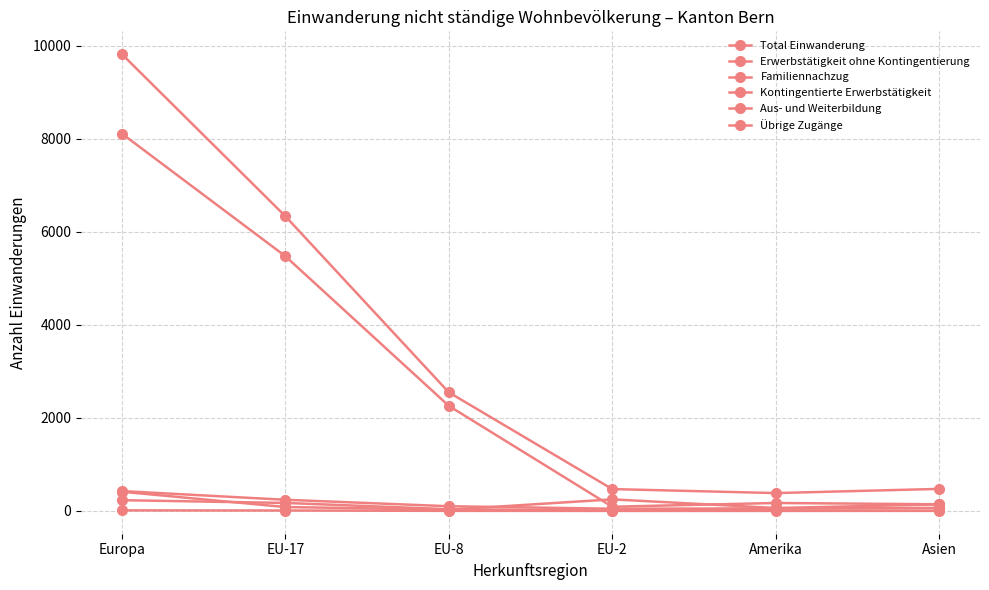

How many interior local valleys does the Total Einwanderung series have?

1